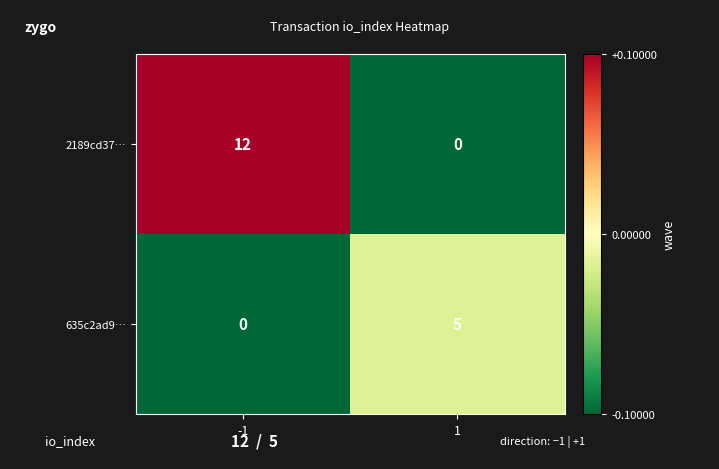

Reading left to right, what are all the values shown in this chart?

2189cd37…: 12	0
635c2ad9…: 0	5